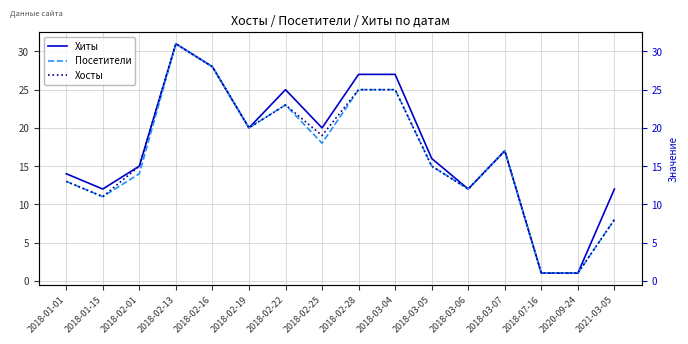

What is the label of the 1st point from the right?

2021-03-05